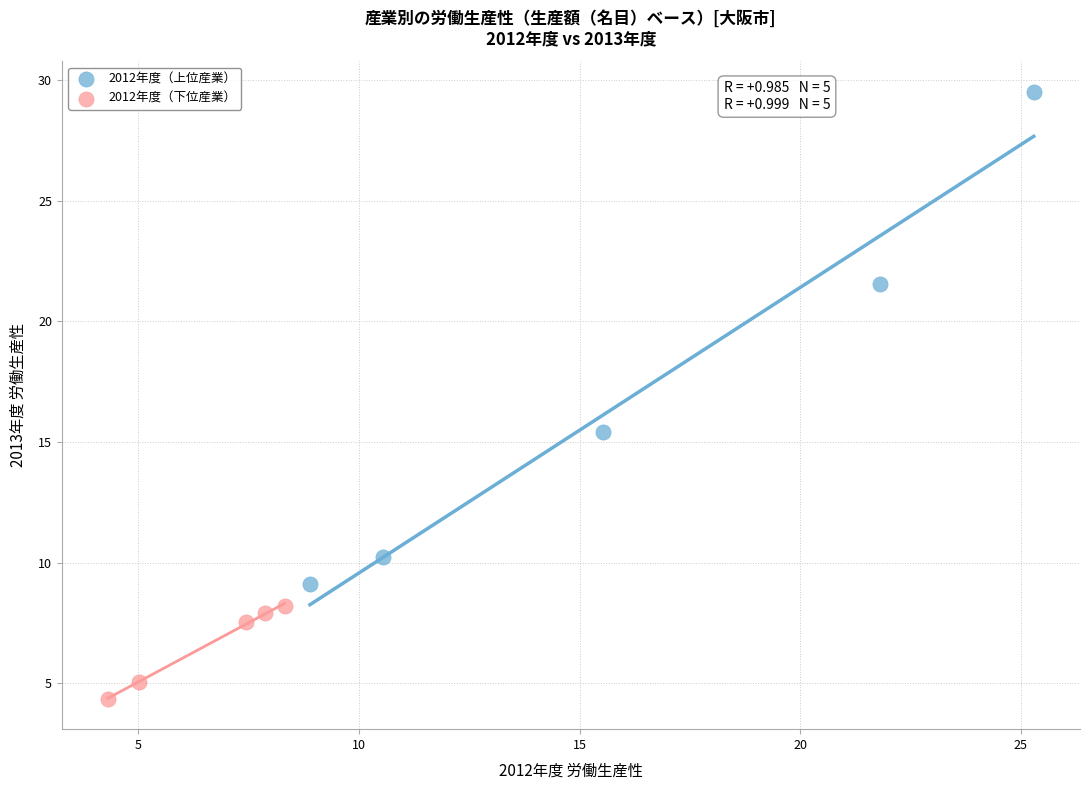

Which series reaches the maximum Y coordinate?

2012年度（上位産業）